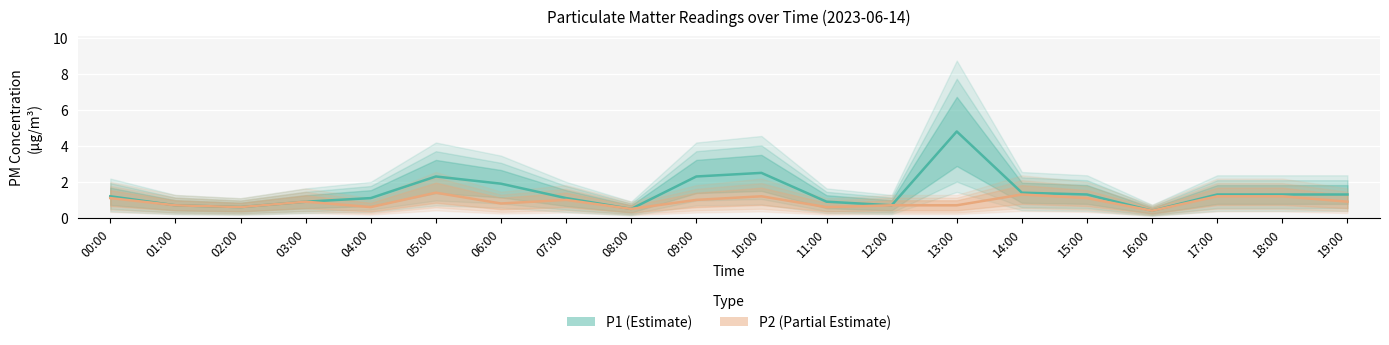

Rank the series at 07:00 from highest to lowest value.

P1, P2